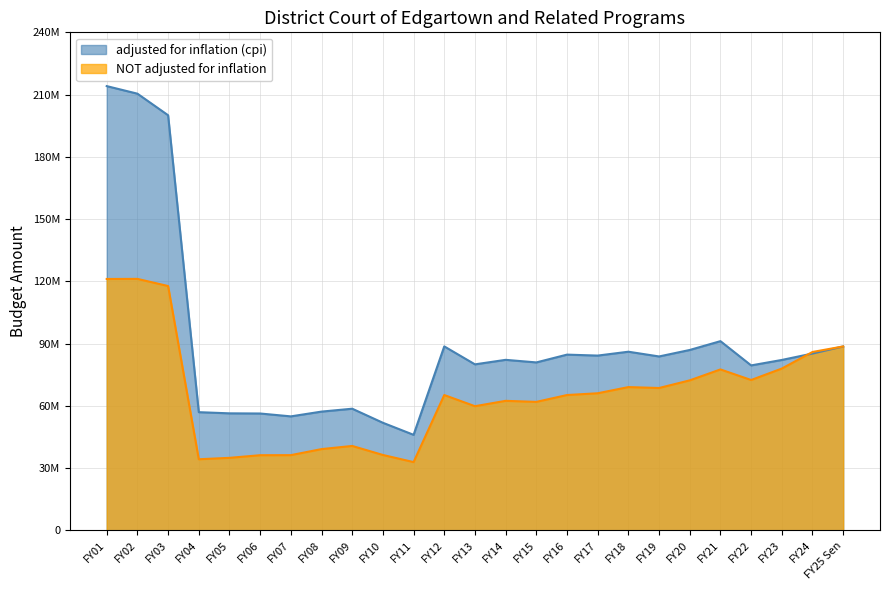

At which category is the sum across all series the highest?

FY01